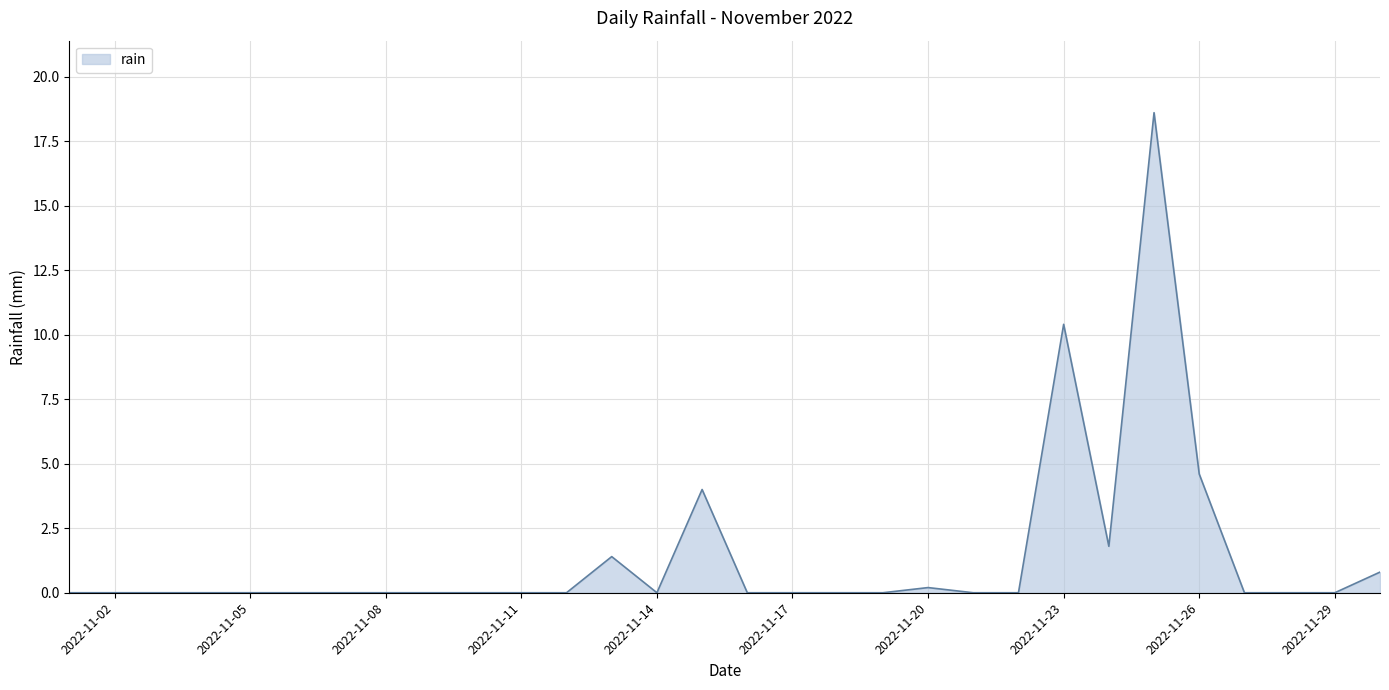

Reading right to left, transcribe all the data shown in this chart.

0.8	0.0	0.0	0.0	4.6	18.6	1.8	10.4	0.0	0.0	0.2	0.0	0.0	0.0	0.0	4.0	0.0	1.4	0.0	0.0	0.0	0.0	0.0	0.0	0.0	0.0	0.0	0.0	0.0	0.0